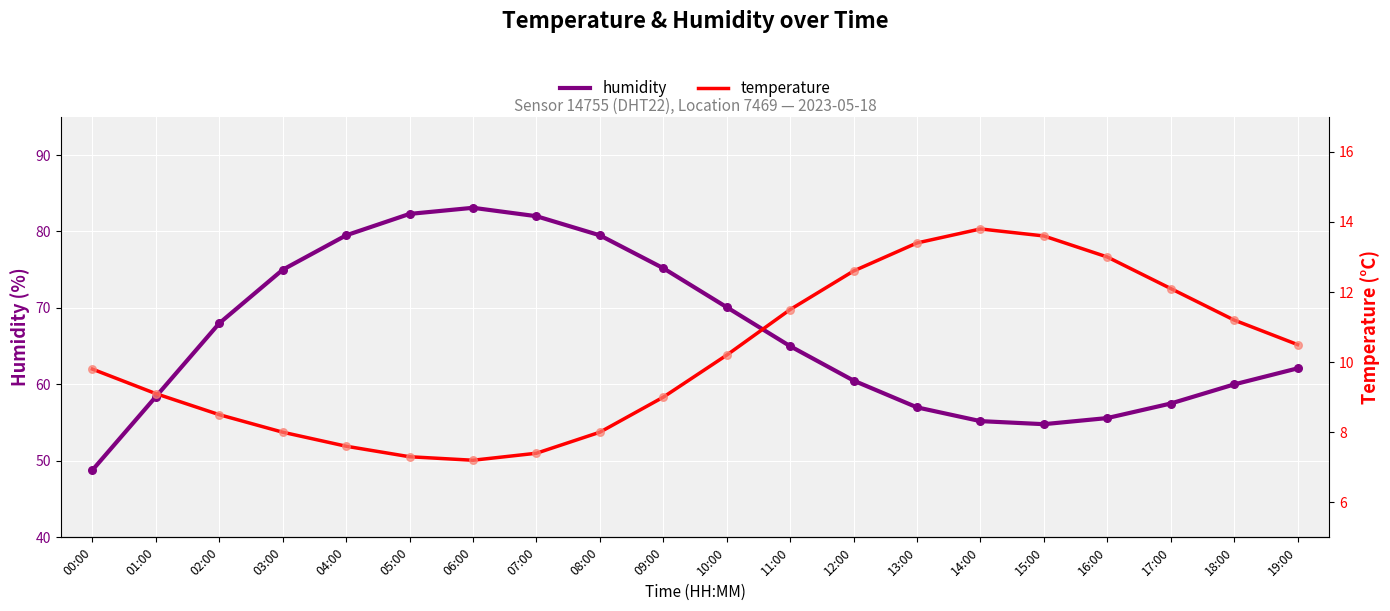

What are all the series names shown in the legend?

humidity, temperature